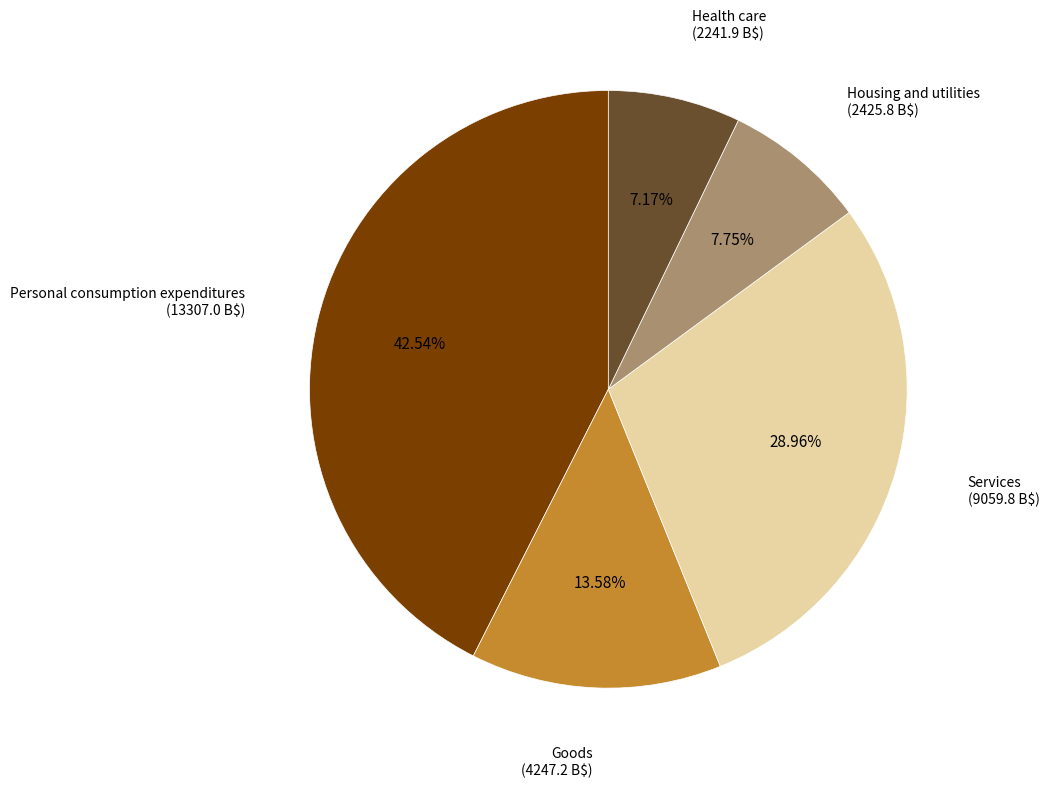

Is there any slice that represents more than half of the pie?

No